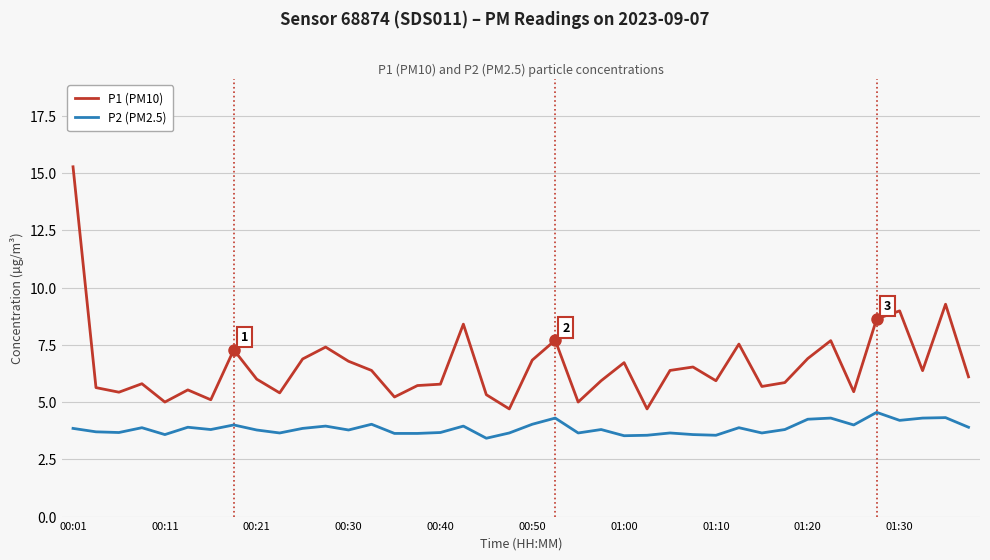

Does the chart display data point markers on the line(s)?

No